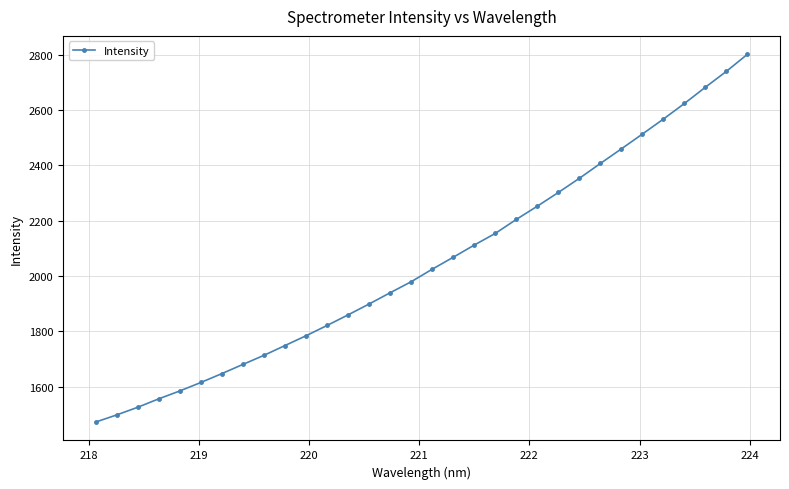

What is the value of the 7th point from the left?

1647.3